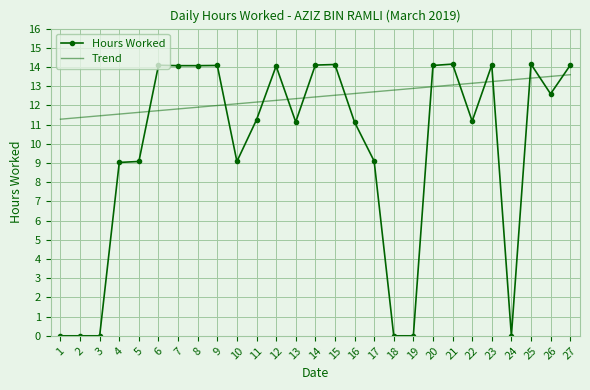

Where do Hours Worked and Trend first cross each other?

5 and 6